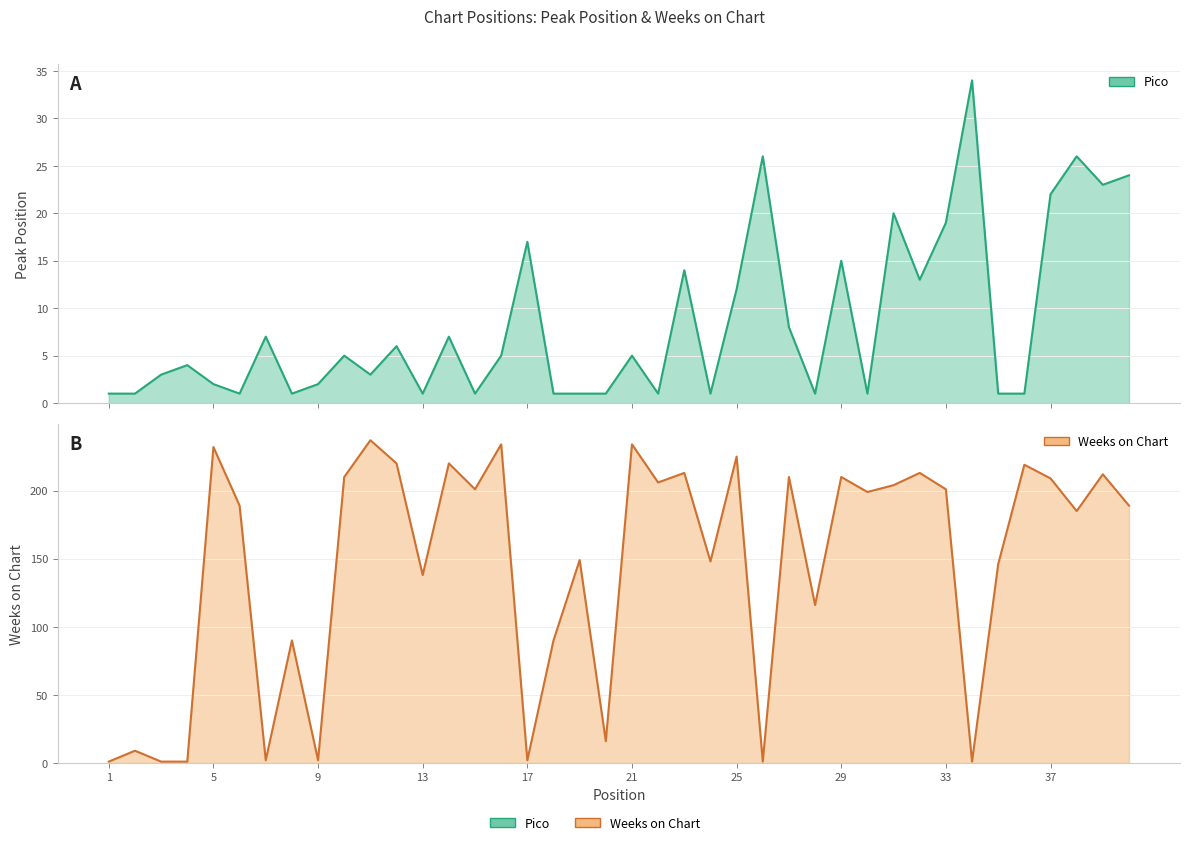

At which label is Pico closest to 17?

17